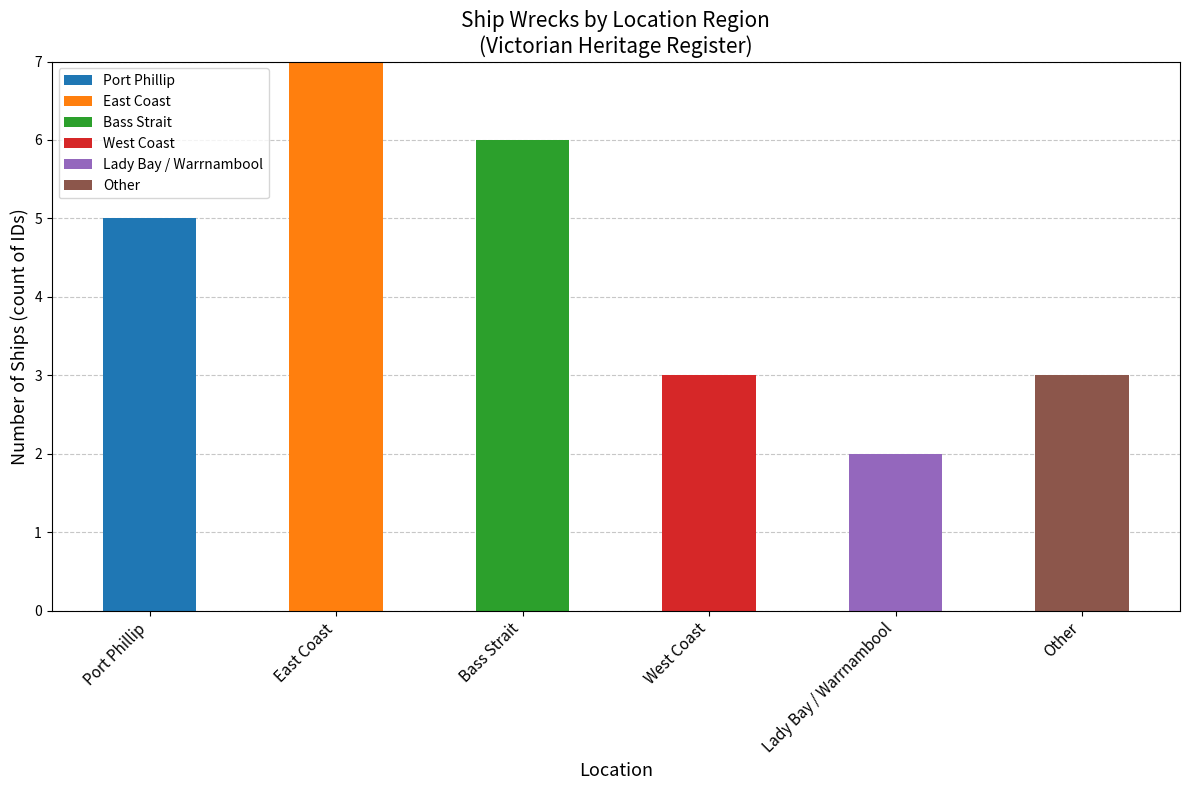

What is the sum of all Port Phillip values?

5